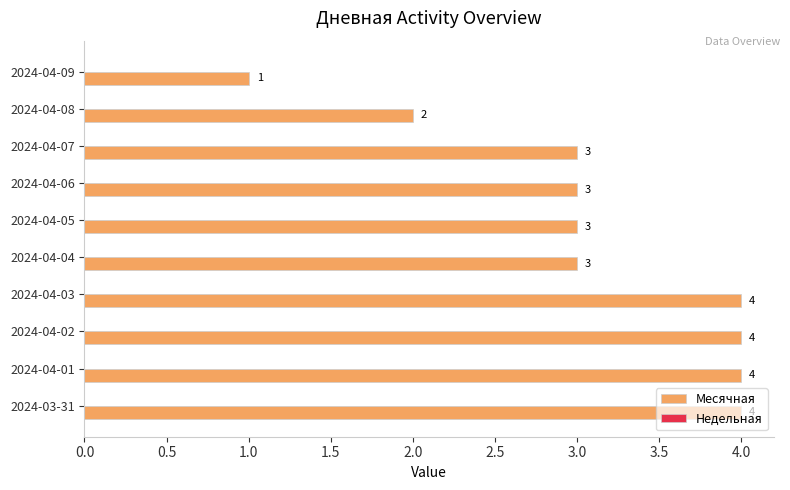

What is the label of the 4th bar from the top?

2024-04-06